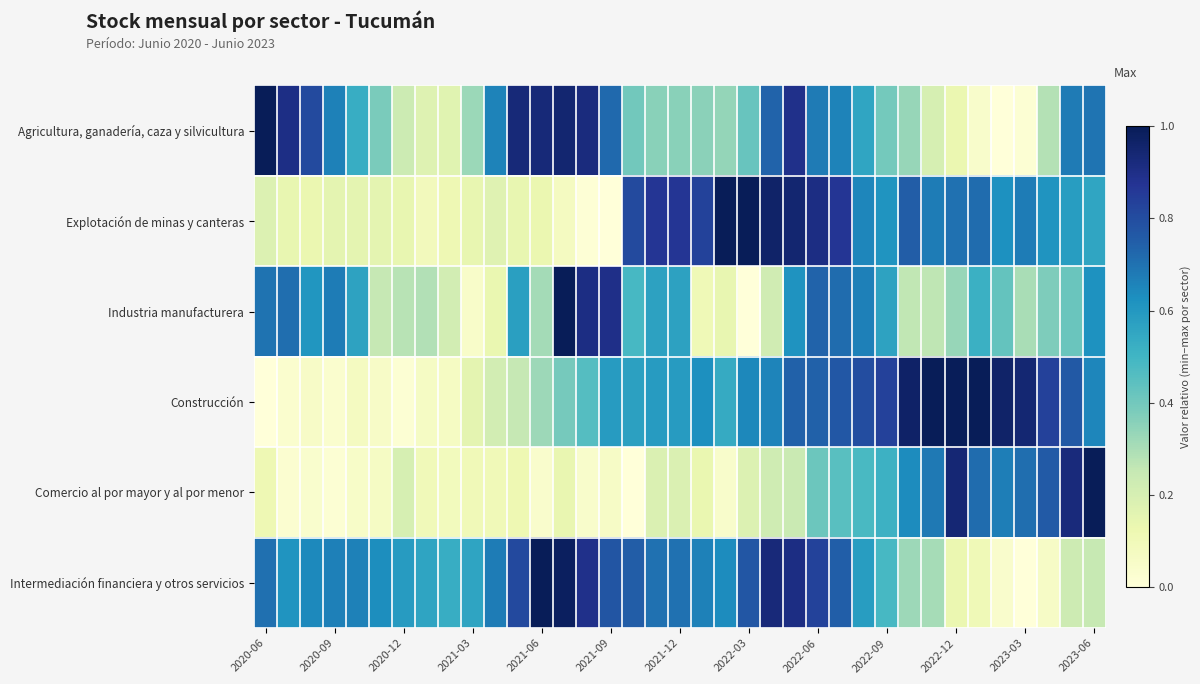

Reading left to right, extract all data points from this chart.

Agricultura, ganadería, caza y silvicultura: 1.0	0.9	0.8	0.7	0.5	0.4	0.2	0.2	0.2	0.3	0.7	0.9	0.9	0.9	0.9	0.7	0.4	0.4	0.4	0.4	0.3	0.4	0.7	0.9	0.7	0.7	0.6	0.4	0.3	0.2	0.1	0.0	0.0	0.0	0.3	0.7	0.7
Explotación de minas y canteras: 0.2	0.1	0.1	0.2	0.2	0.2	0.1	0.1	0.1	0.1	0.2	0.1	0.1	0.1	0.0	0.0	0.8	0.9	0.9	0.8	1.0	1.0	1.0	0.9	0.9	0.9	0.6	0.6	0.8	0.7	0.7	0.7	0.6	0.7	0.6	0.6	0.6
Industria manufacturera: 0.7	0.7	0.6	0.7	0.6	0.3	0.3	0.3	0.2	0.0	0.1	0.6	0.3	1.0	0.9	0.9	0.5	0.6	0.6	0.1	0.1	0.0	0.2	0.6	0.7	0.7	0.7	0.6	0.3	0.3	0.3	0.5	0.4	0.3	0.4	0.4	0.6
Construcción: 0.0	0.0	0.1	0.0	0.1	0.1	0.0	0.1	0.1	0.2	0.2	0.3	0.3	0.4	0.5	0.6	0.6	0.6	0.6	0.6	0.5	0.6	0.7	0.7	0.7	0.8	0.8	0.8	1.0	1.0	1.0	1.0	1.0	0.9	0.8	0.8	0.7
Comercio al por mayor y al por menor: 0.1	0.0	0.0	0.0	0.1	0.1	0.2	0.1	0.1	0.1	0.1	0.1	0.0	0.1	0.0	0.1	0.0	0.2	0.2	0.1	0.0	0.2	0.2	0.2	0.4	0.5	0.5	0.5	0.6	0.7	0.9	0.7	0.7	0.7	0.8	0.9	1.0
Intermediación financiera y otros servicios: 0.7	0.6	0.6	0.7	0.7	0.6	0.6	0.6	0.5	0.6	0.7	0.8	1.0	1.0	0.9	0.8	0.8	0.7	0.7	0.7	0.6	0.8	0.9	0.9	0.8	0.7	0.6	0.5	0.3	0.3	0.1	0.1	0.0	0.0	0.1	0.2	0.2